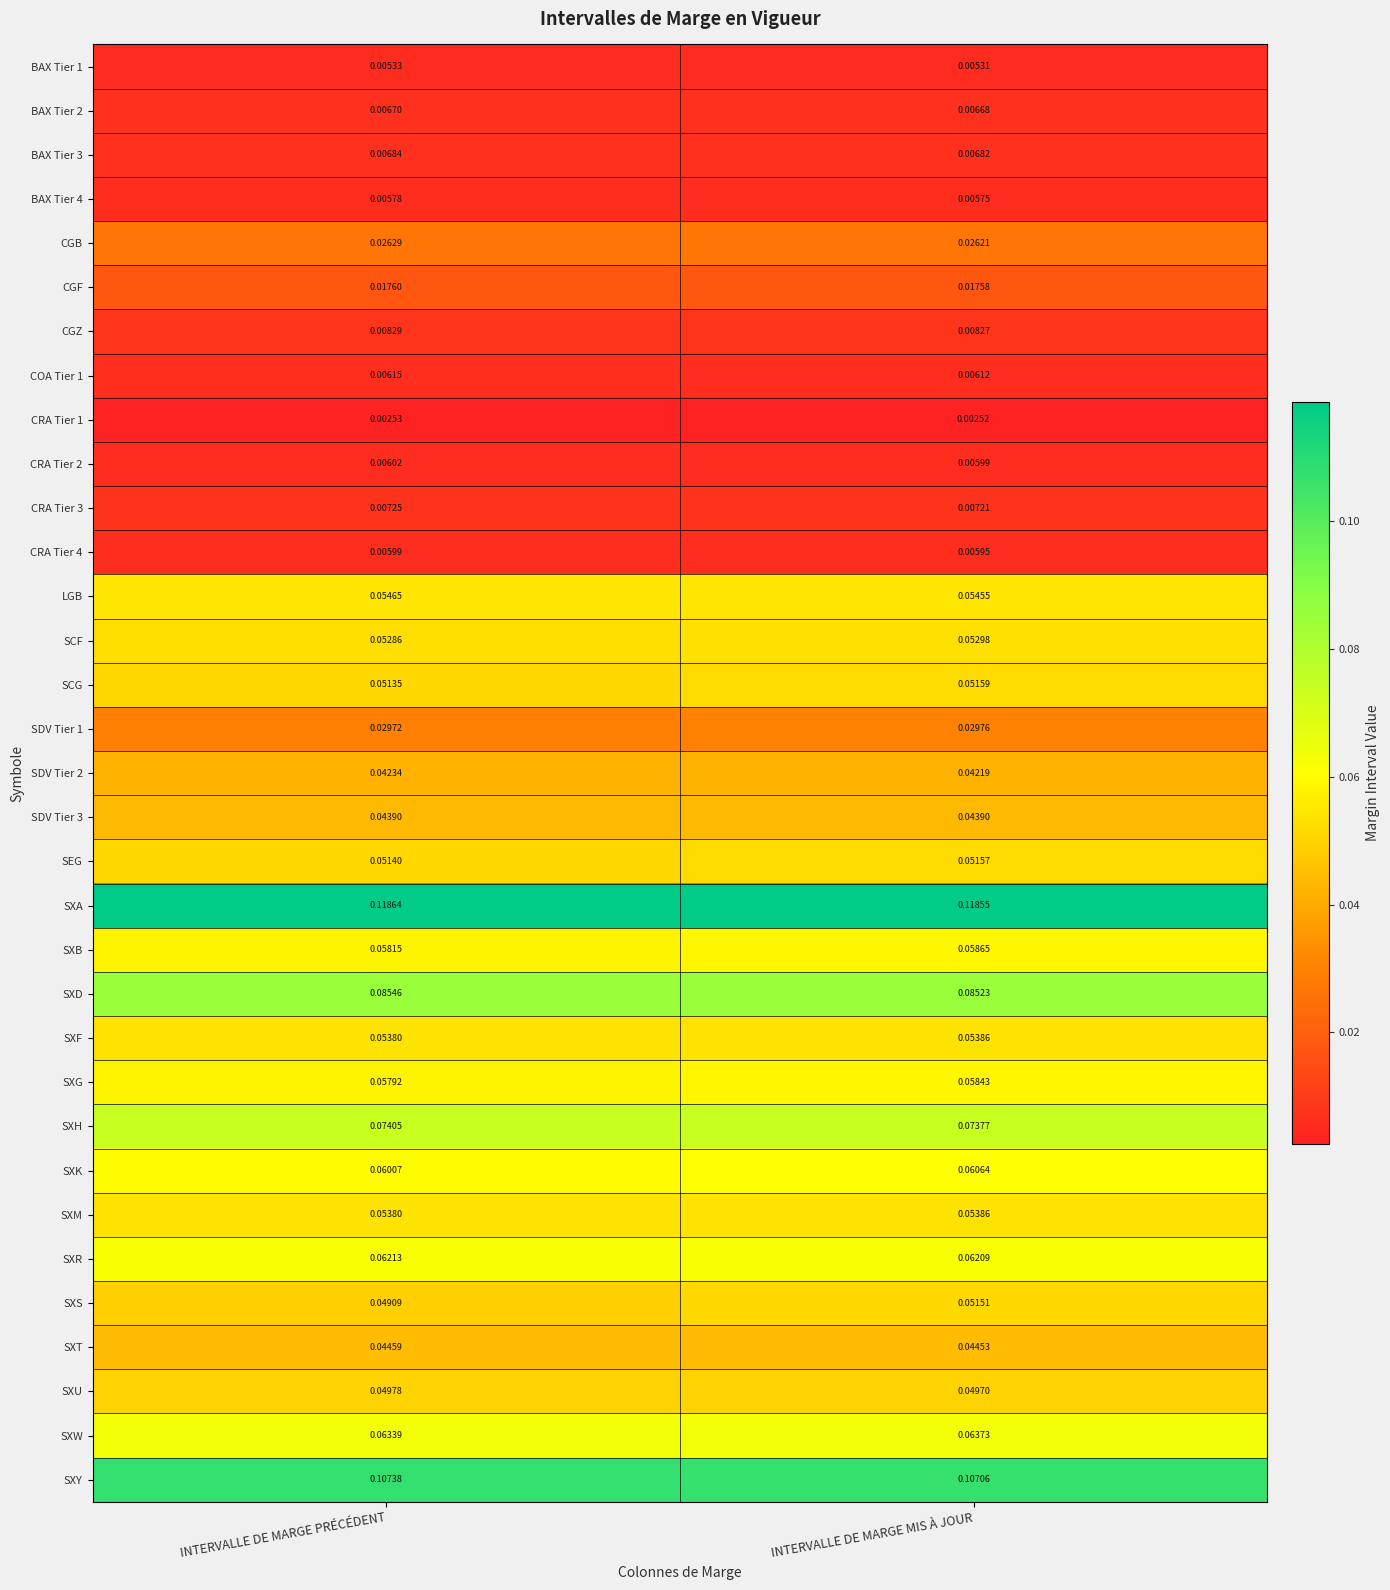

Where is SDV Tier 1 nearest to the value 0?

INTERVALLE DE MARGE PRÉCÉDENT